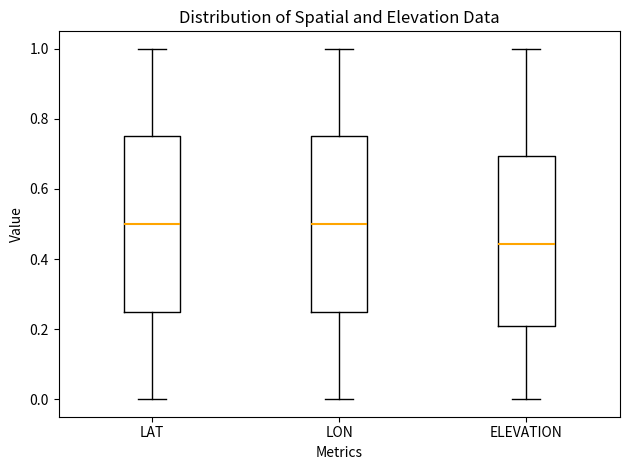

Reading left to right, read every box against the y-axis: the position of its median line, the range the box covers, and the ends of its whiskers. The values are not printed on the chart, so give them approximately, as read against the axis.

LAT: median 0.50, box 0.26 to 0.76, whiskers 0.00 to 1.00
LON: median 0.50, box 0.26 to 0.76, whiskers 0.00 to 1.00
ELEVATION: median 0.44, box 0.20 to 0.70, whiskers 0.00 to 1.00